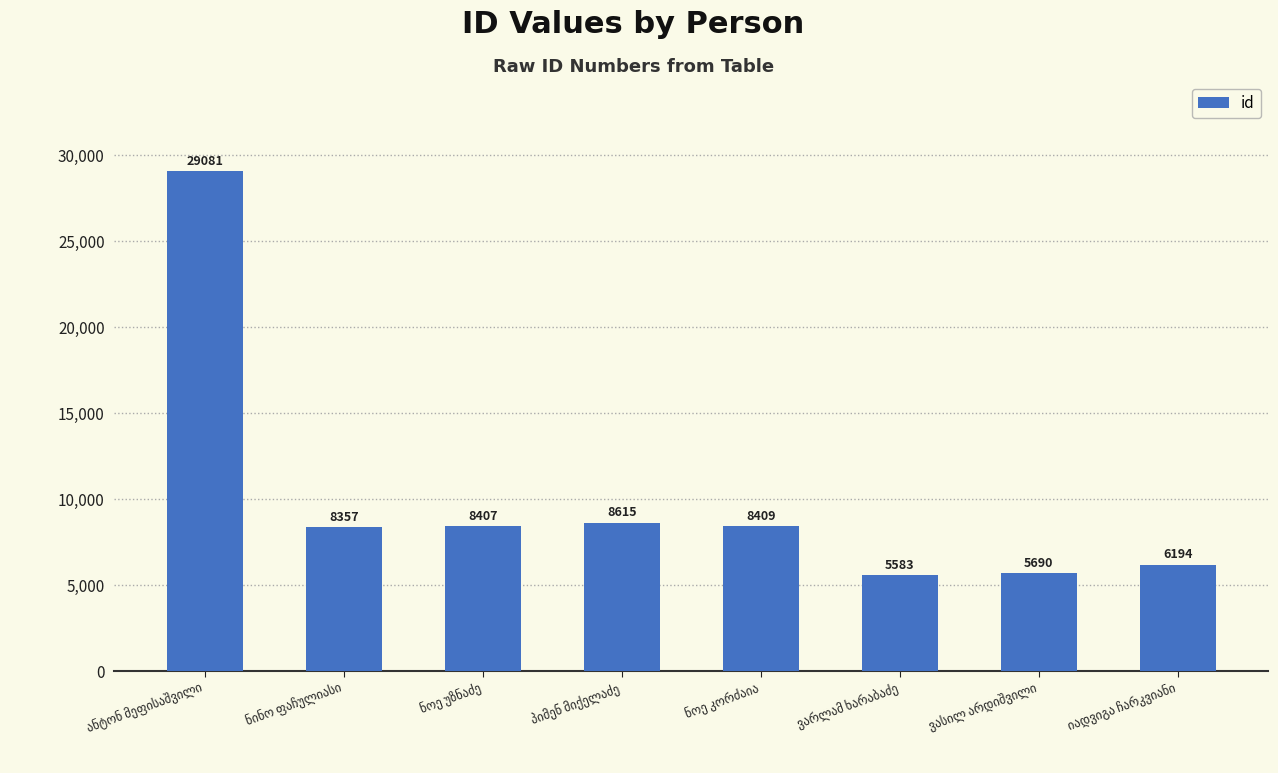

What is the value of the 6th bar from the left?

5583